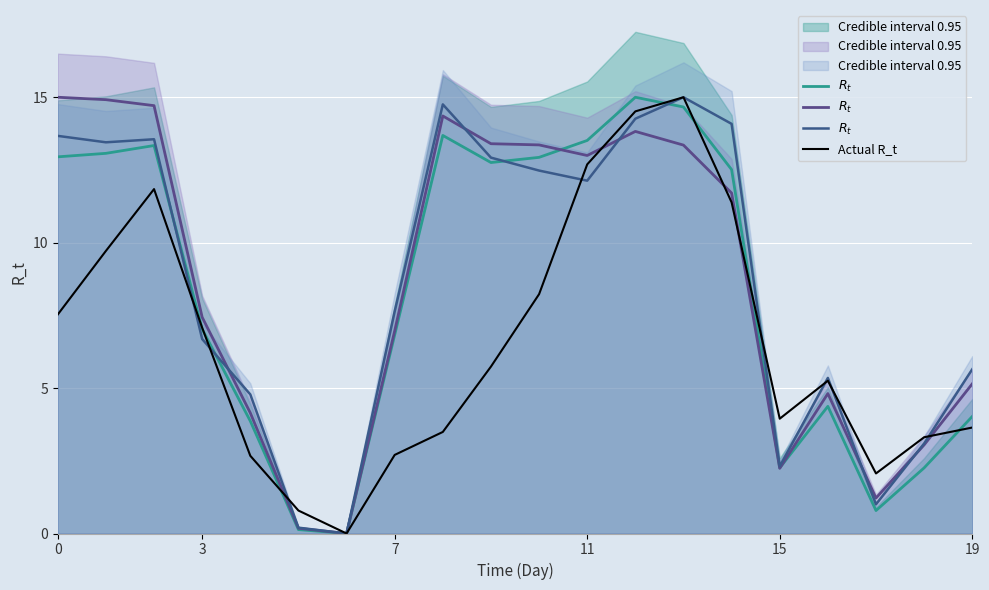

What value does the Actual R_t series have at 11?

12.7